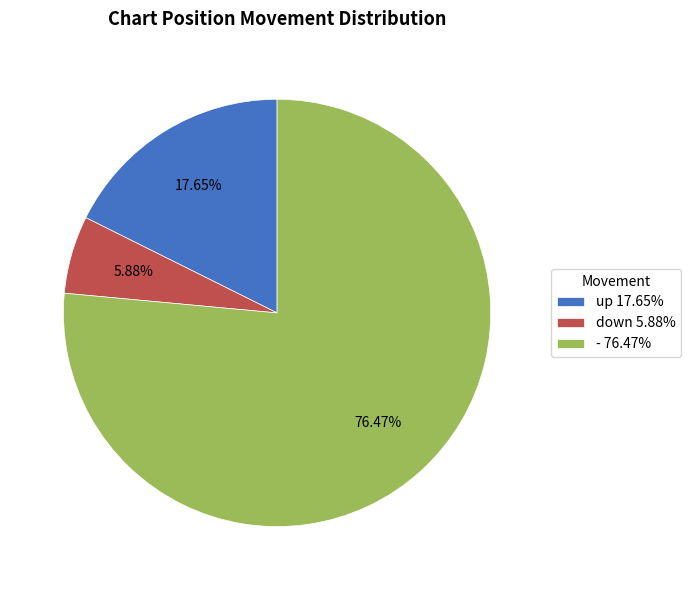

To the nearest percent, what portion does down represent?

6%